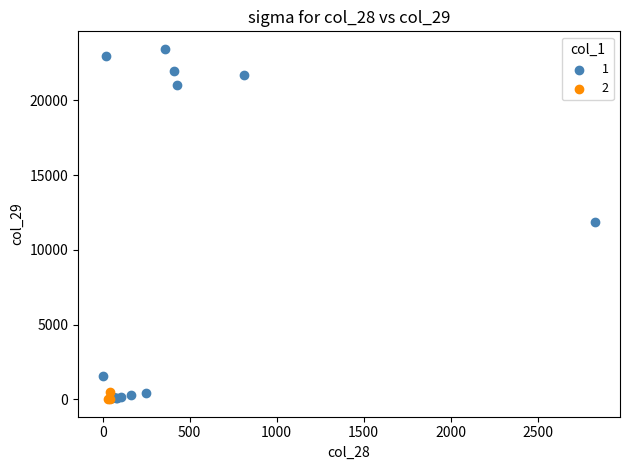

Which series contains the highest Y value?

1